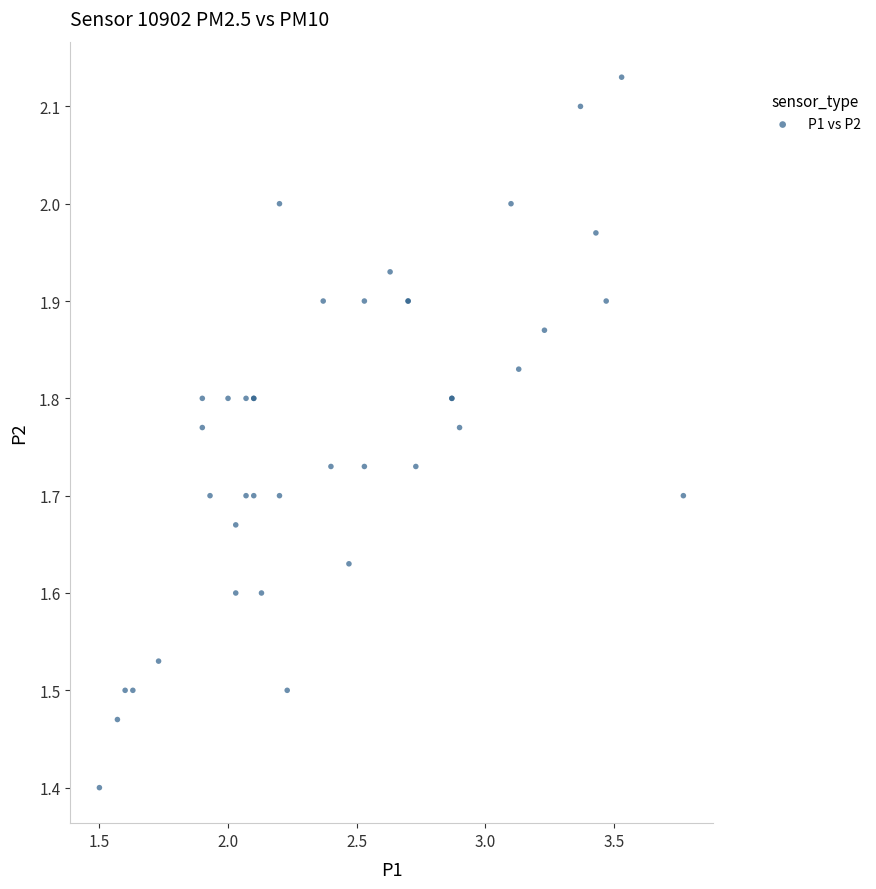

What Y value in the scatter plot is closest to 1?

1.4